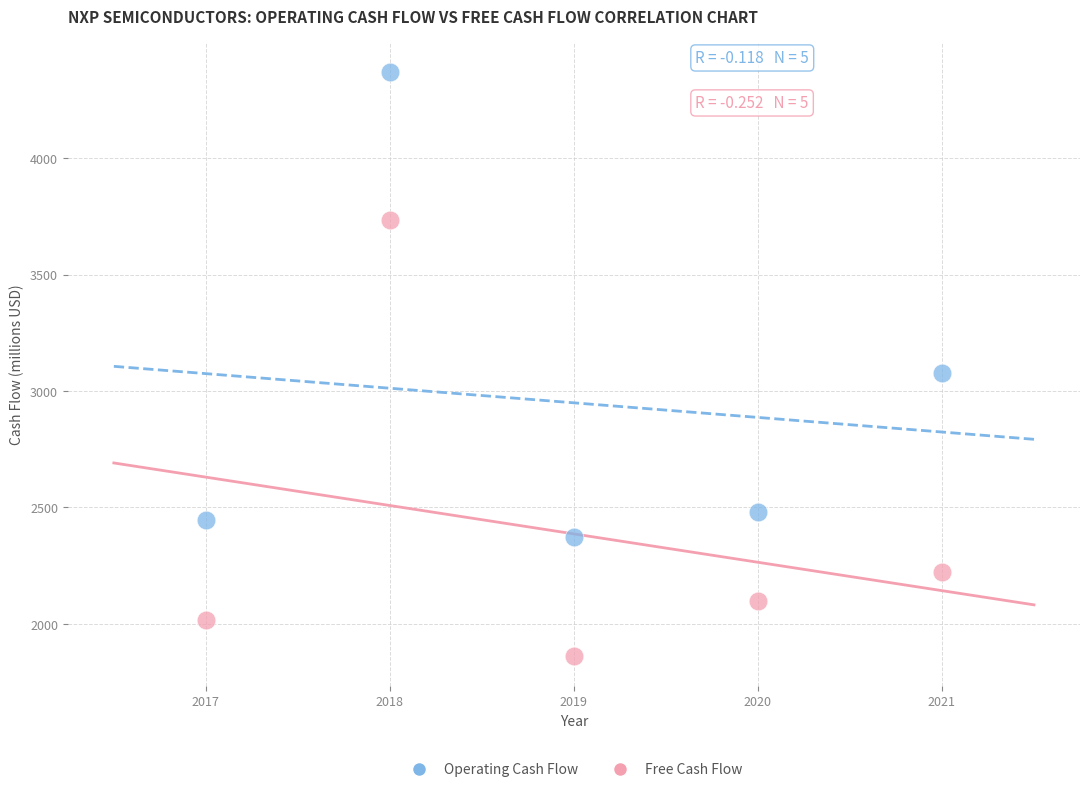

Which series contains the highest Y value?

Operating Cash Flow